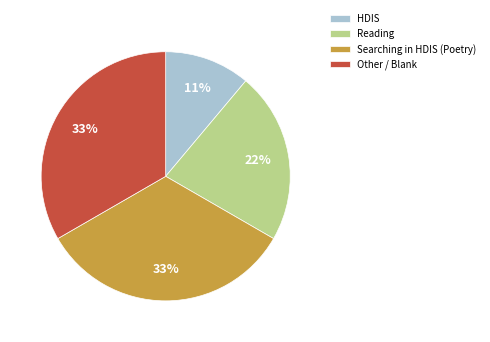

What is the ratio of the value at HDIS to the value at Searching in HDIS (Poetry)?

0.3